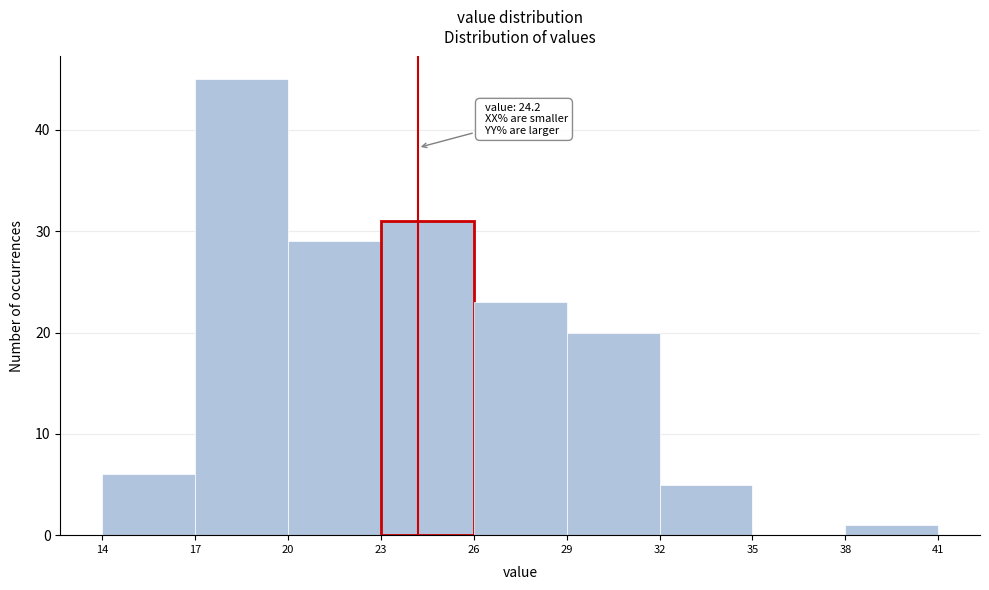

Over which range of the x-axis is the bar tallest?

17 to 20